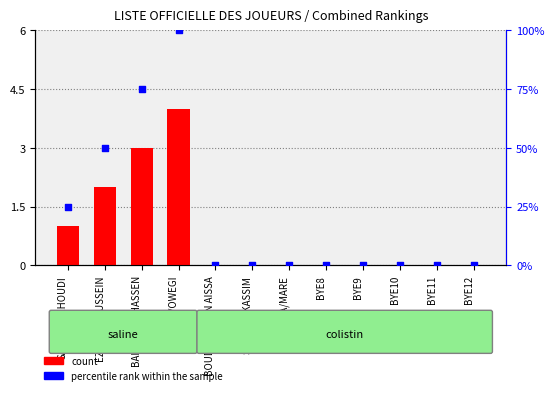

Which series reaches the maximum Y coordinate?

percentile rank within the sample